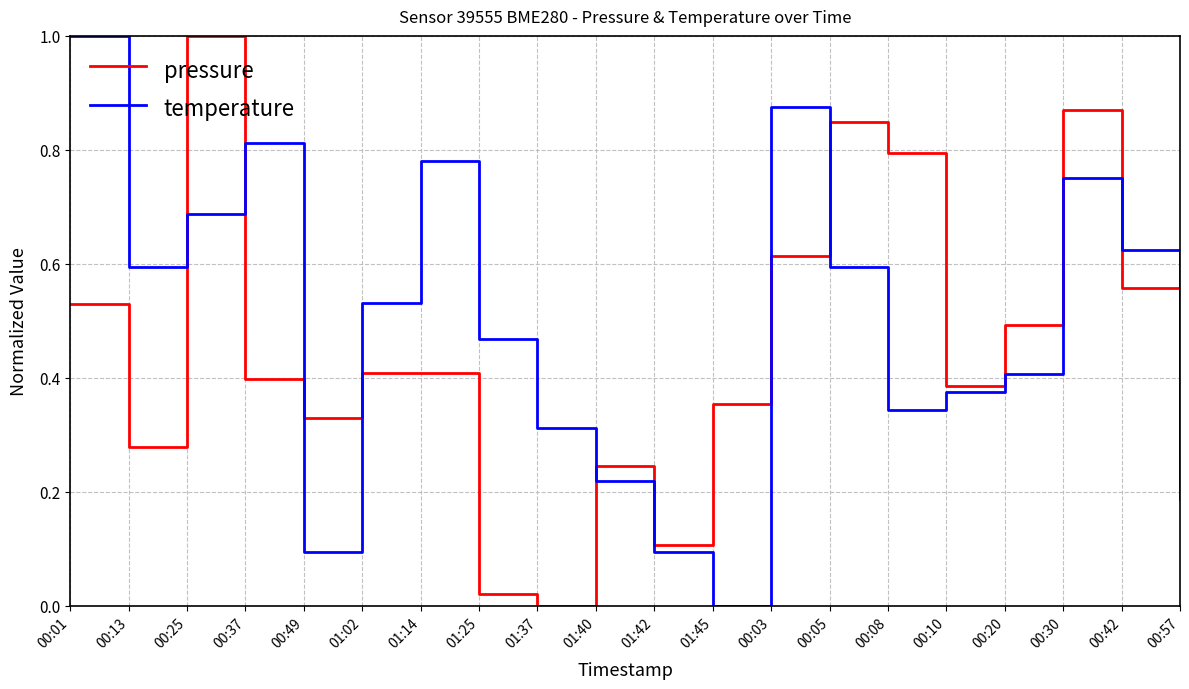

Which category has the highest value in the pressure series?

00:25